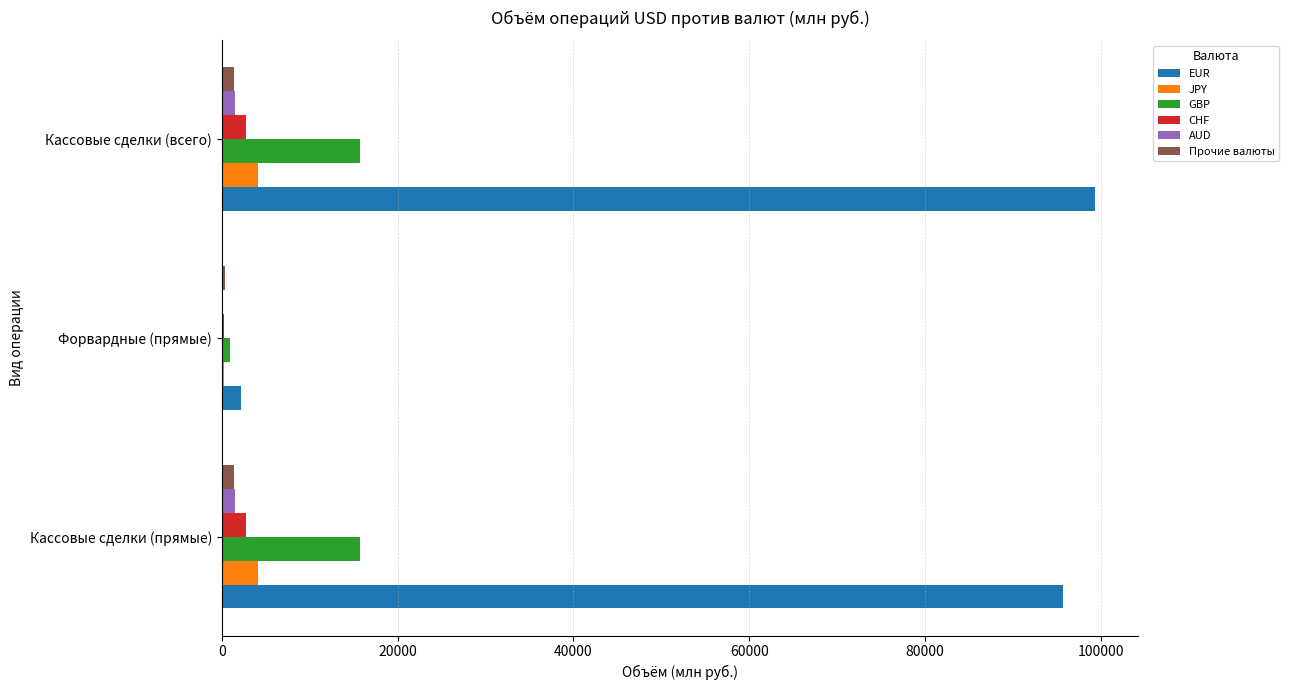

How many data points does each series have?

3